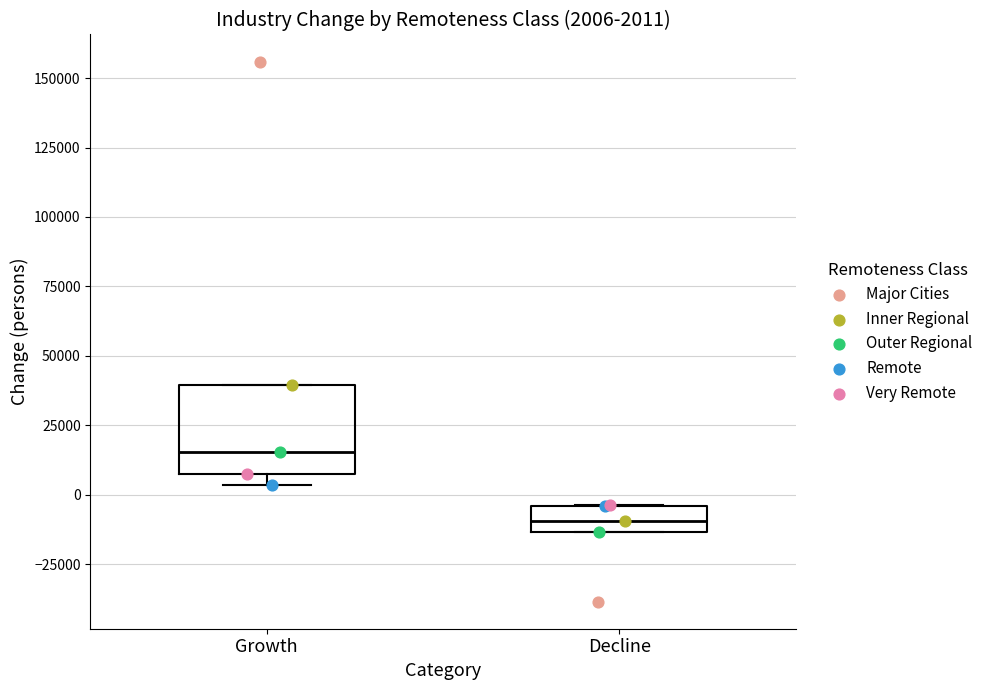

Which box is the tallest, from its lower edge to its upper edge?

Growth